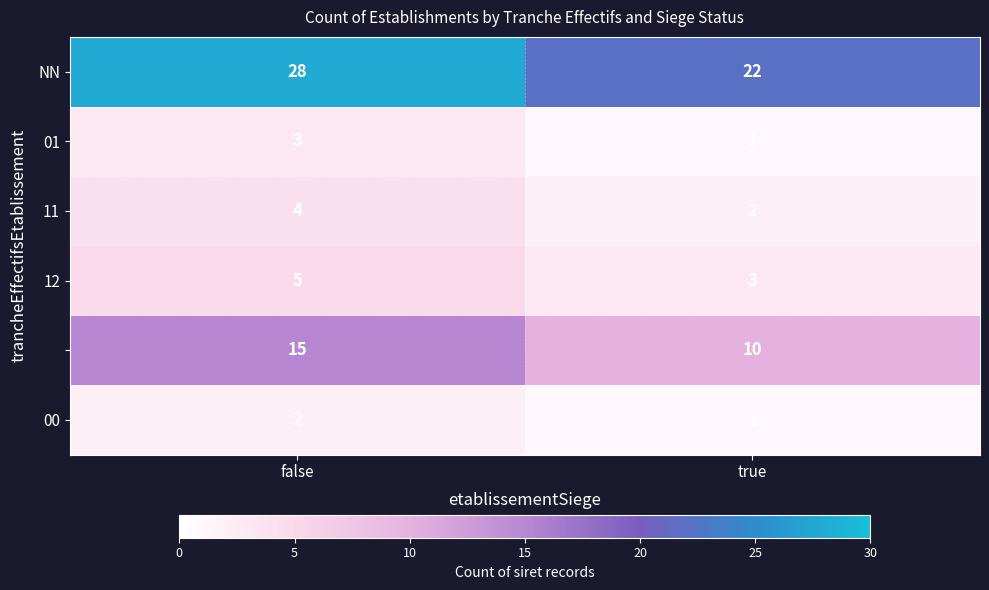

Which category has the lowest value across all series?

true